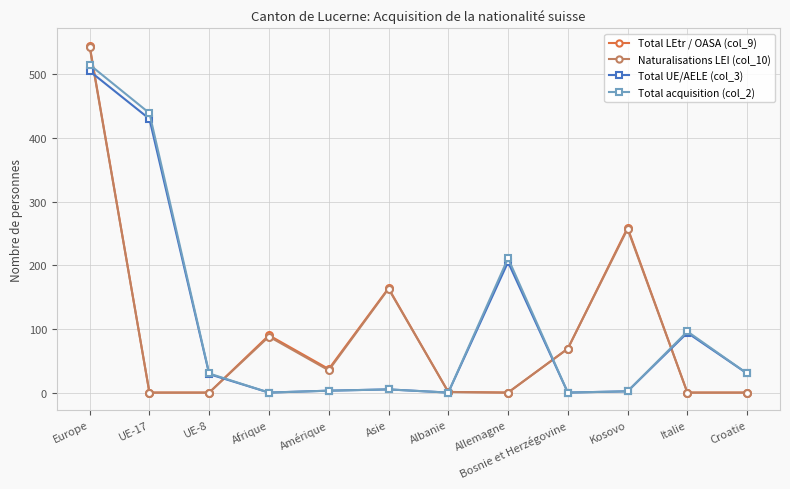

What is the difference between the highest and lowest values at Afrique?

90